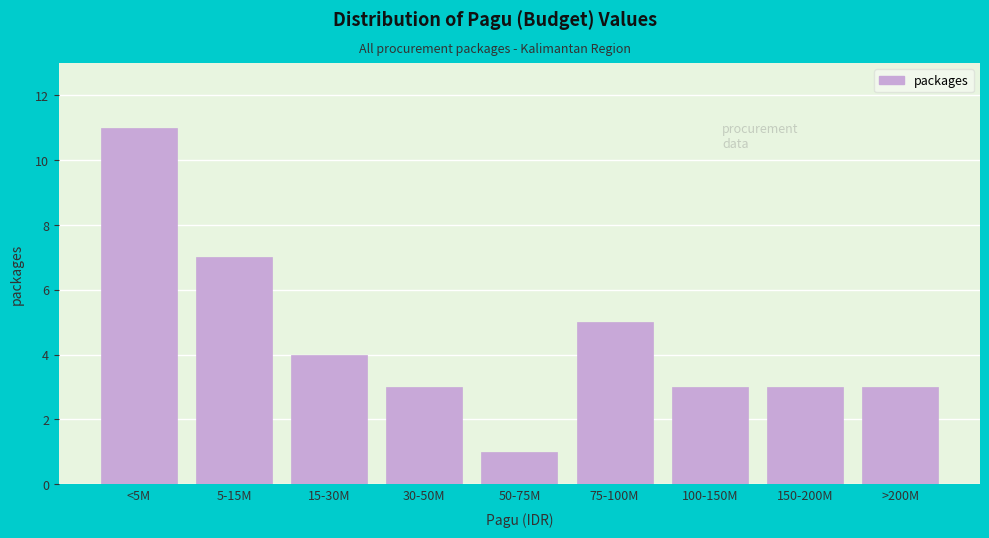

Reading right to left, transcribe all the data shown in this chart.

3	3	3	5	1	3	4	7	11